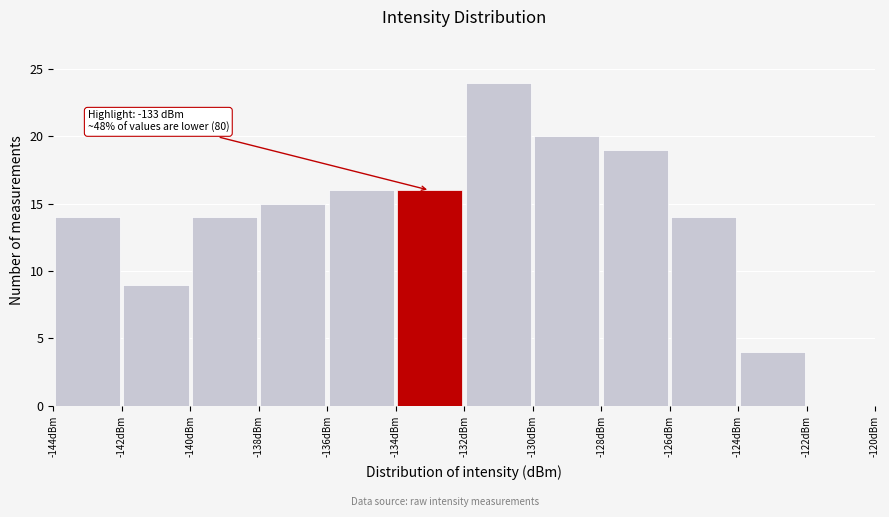

Which range on the x-axis has the tallest bar?

-132 to -130